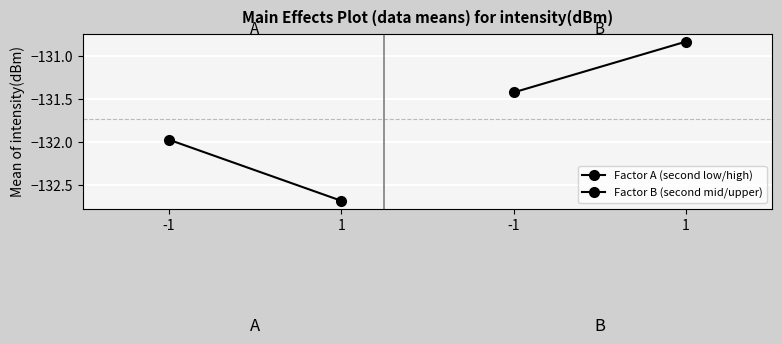

Which series has the largest total across all categories?

Factor B (second mid/upper)